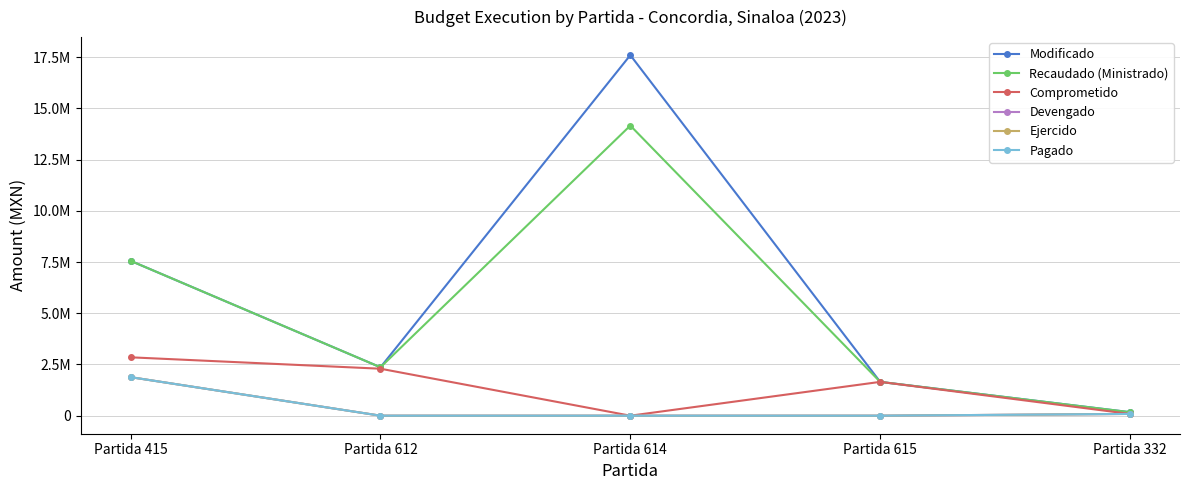

List the labels in order of Recaudado (Ministrado) value, largest first.

Partida 614, Partida 415, Partida 612, Partida 615, Partida 332